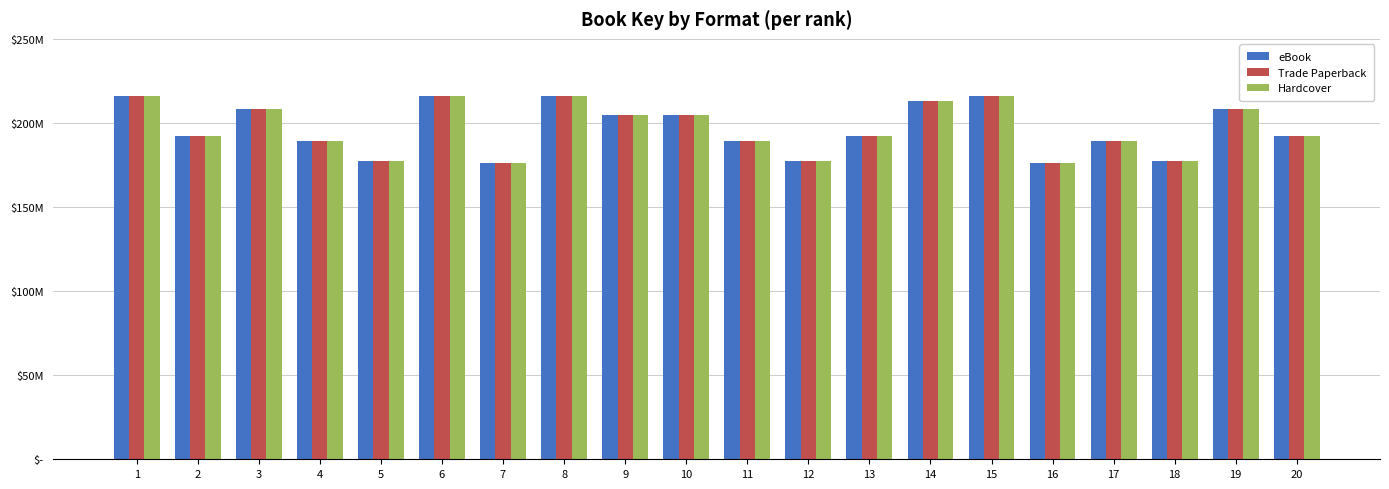

The value of Hardcover at 4 is 119284946. True or false?

False